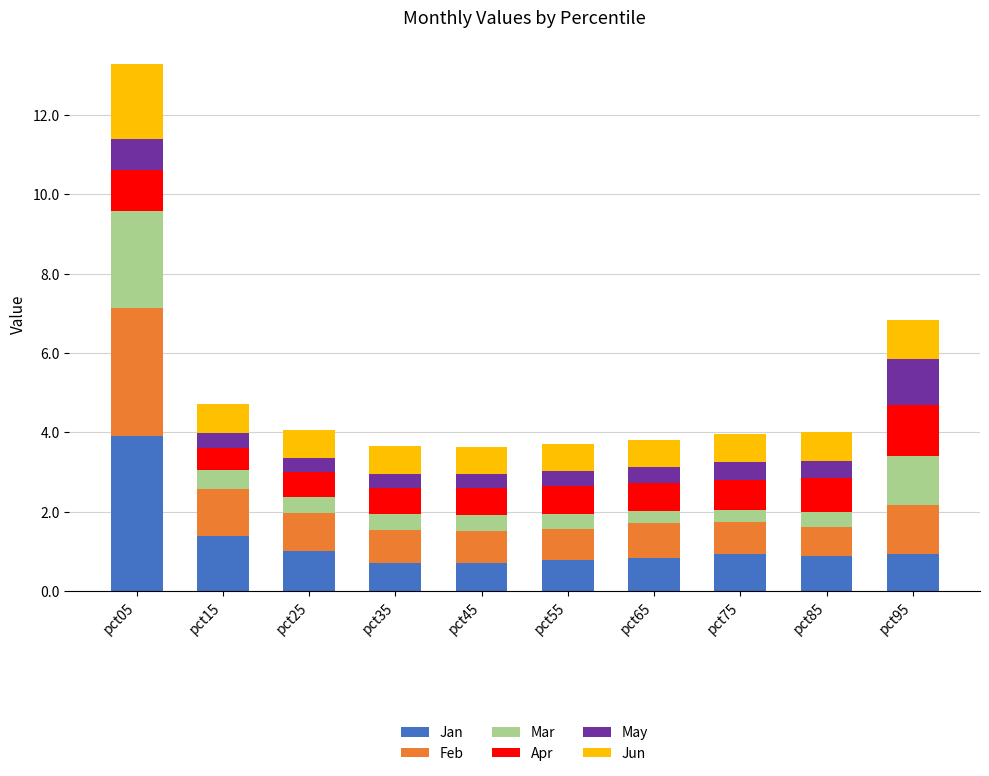

What is the highest value of the Jan series?

3.9